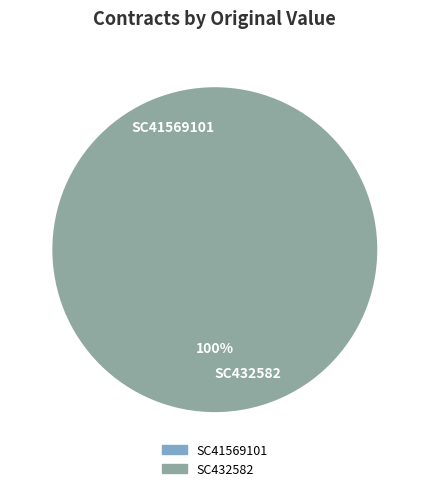

To the nearest percent, what is the difference between the largest and smallest slice percentages?

100%